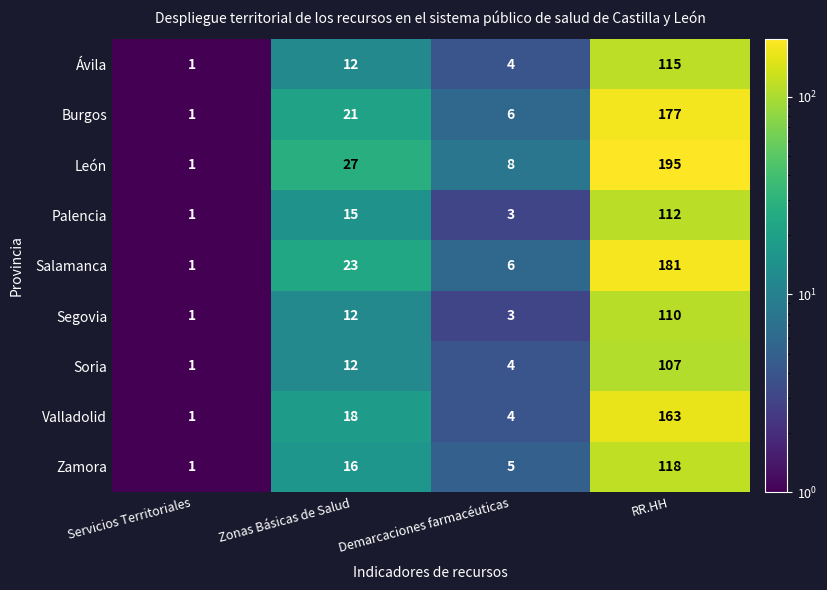

How many series are shown in this chart?

9